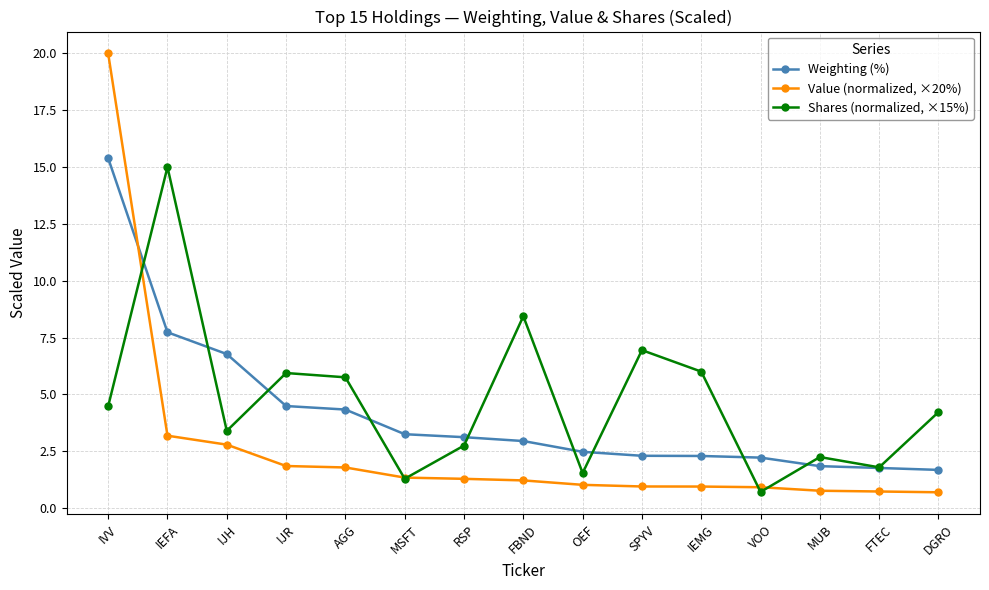

What is the sum of the Value (normalized, ×20%) values at IEFA and MUB?

3.9